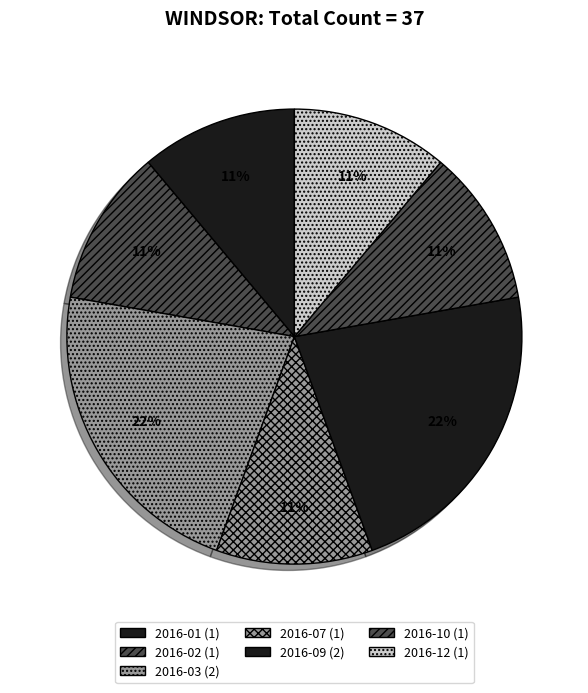

Count the number of slices in the pie.

7